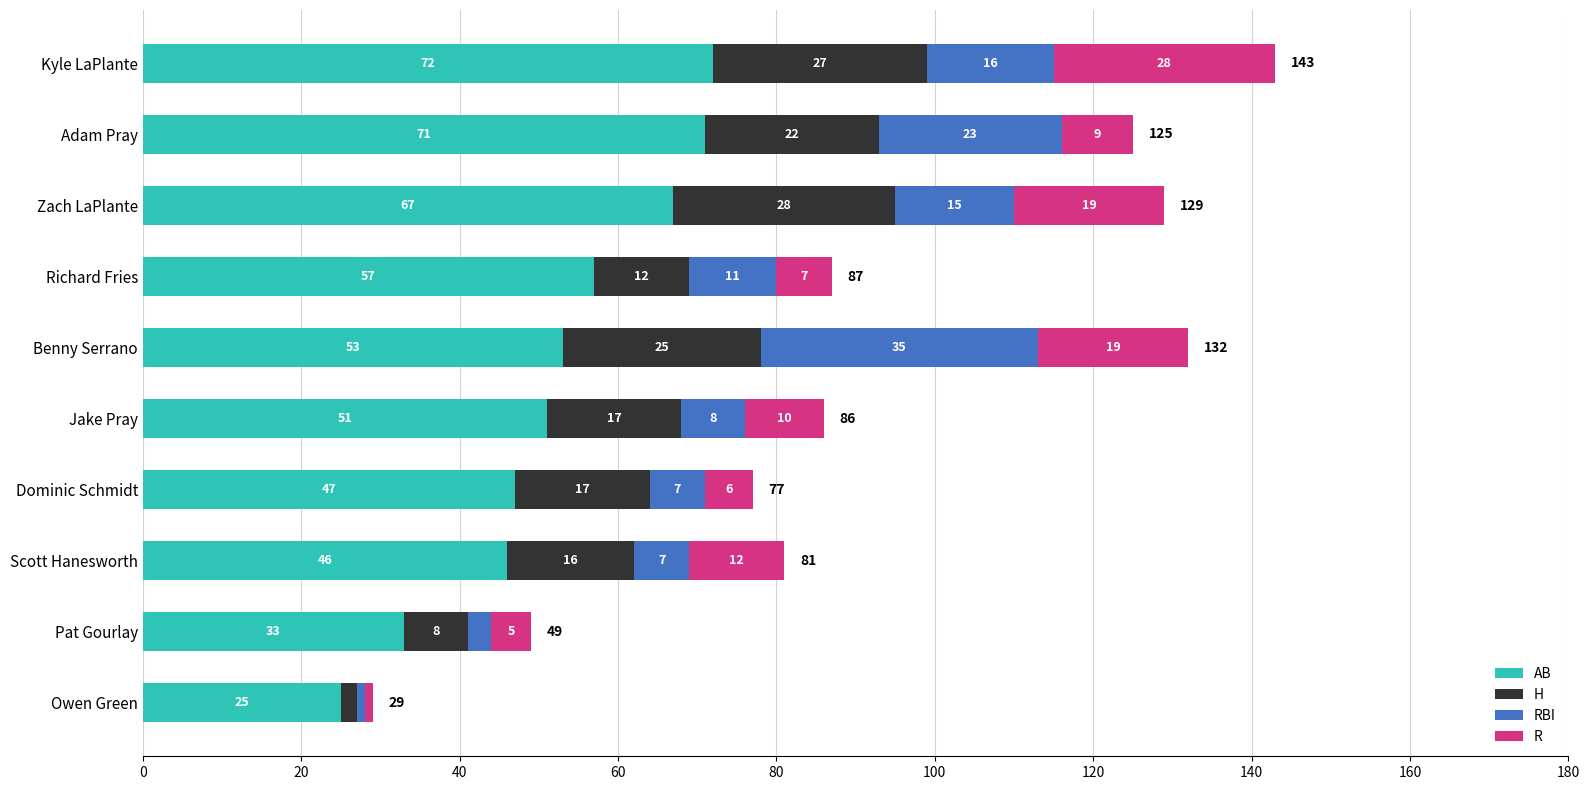

Count the number of categories in the chart.

10